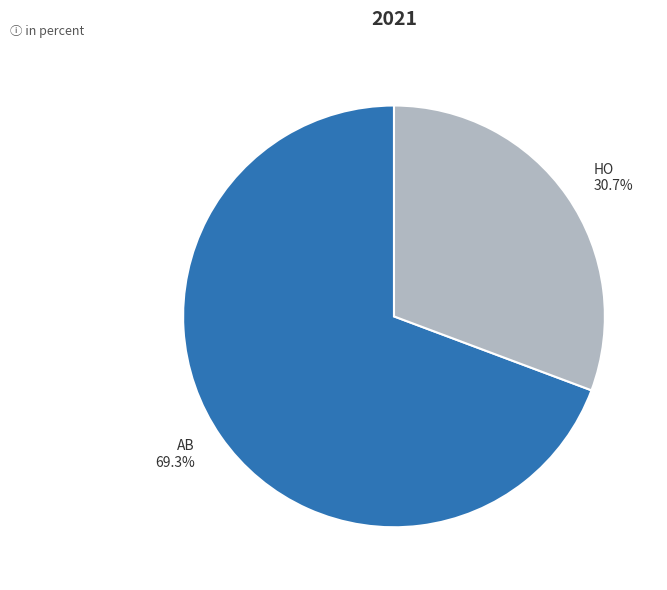

Is it true that AB is 55% of the pie?

False